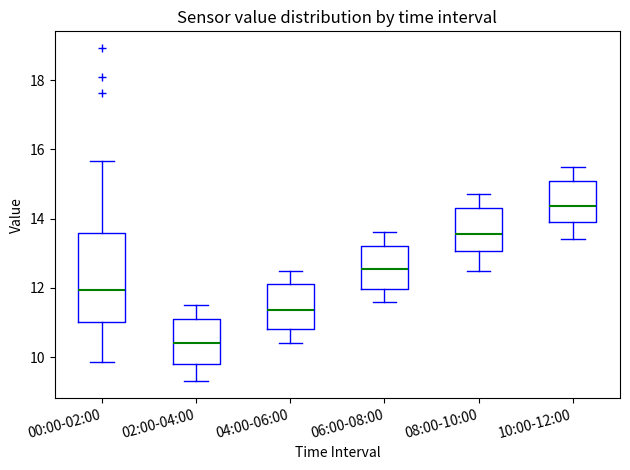

Reading left to right, transcribe this box plot: for each box, give where its median line is, the range the box spans, and where its two whiskers end, as read against the y-axis. The values are not printed on the chart, so give them approximately, as read against the axis.

00:00-02:00: median 12.0, box 11.0 to 13.6, whiskers 9.8 to 15.6
02:00-04:00: median 10.4, box 9.8 to 11.2, whiskers 9.4 to 11.6
04:00-06:00: median 11.4, box 10.8 to 12.2, whiskers 10.4 to 12.6
06:00-08:00: median 12.6, box 12.0 to 13.2, whiskers 11.6 to 13.6
08:00-10:00: median 13.6, box 13.0 to 14.4, whiskers 12.6 to 14.8
10:00-12:00: median 14.4, box 14.0 to 15.2, whiskers 13.4 to 15.6